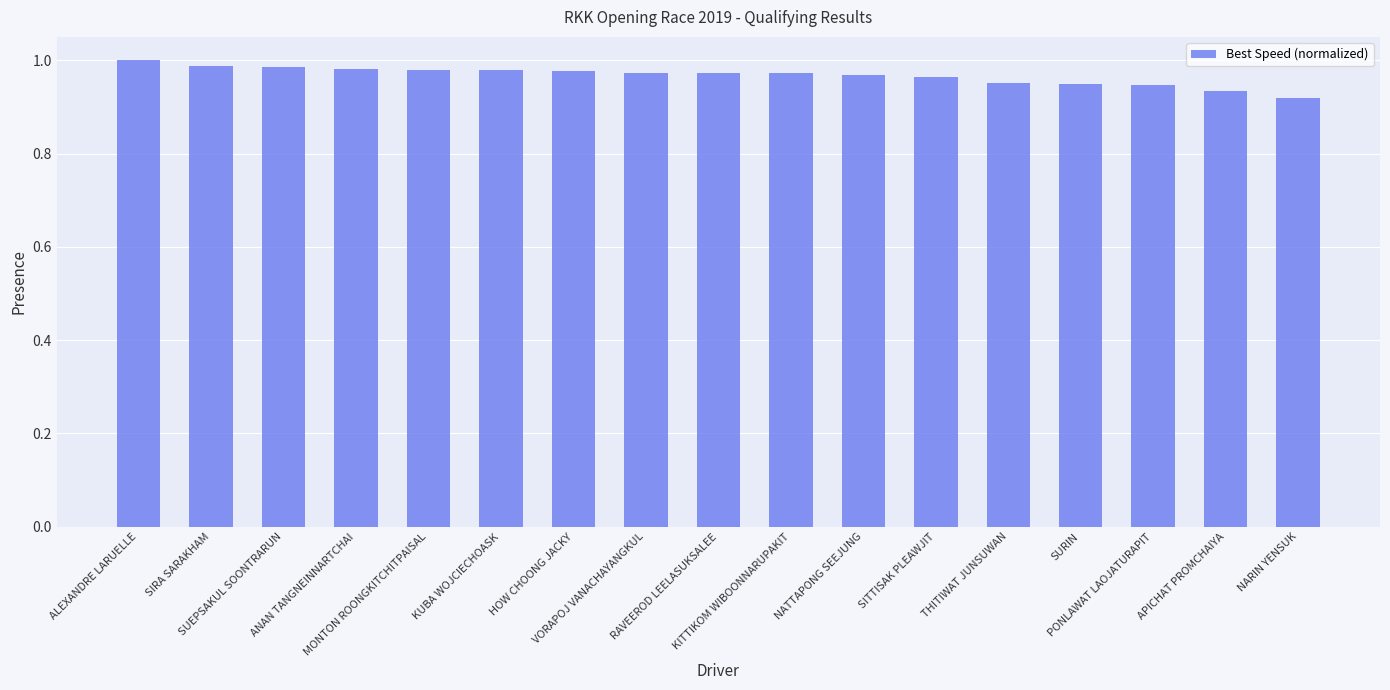

Reading right to left, extract all data points from this chart.

0.9	0.9	0.9	0.9	1.0	1.0	1.0	1.0	1.0	1.0	1.0	1.0	1.0	1.0	1.0	1.0	1.0